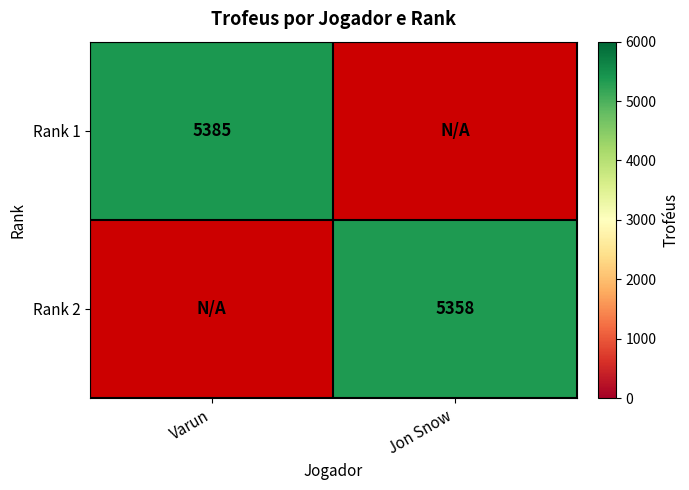

The Rank 1 series shows 2737 at Varun. True or false?

False